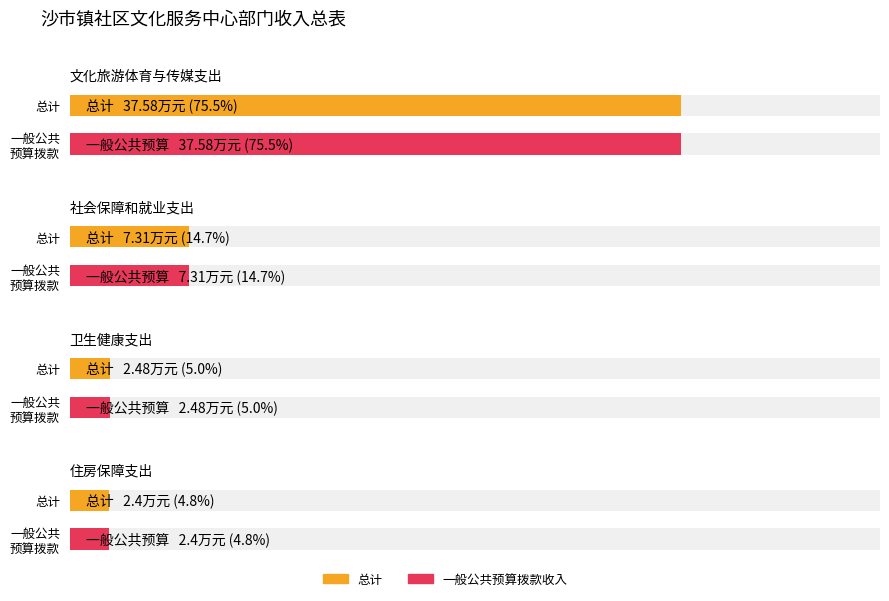

Where does the 一般公共预算拨款收入 series first go above 7?

文化旅游体育与传媒支出